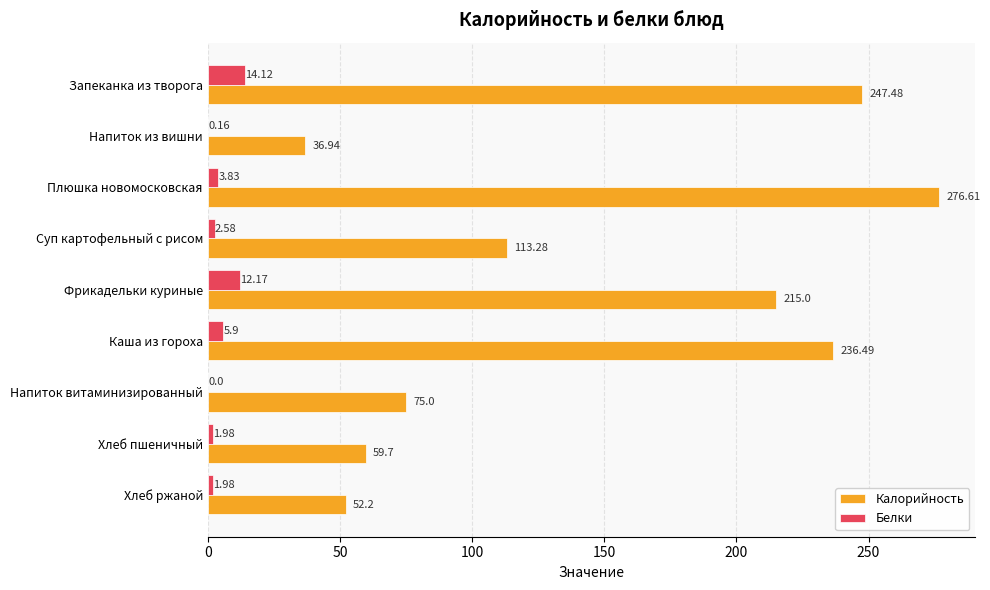

How many categories are shown in the chart?

9